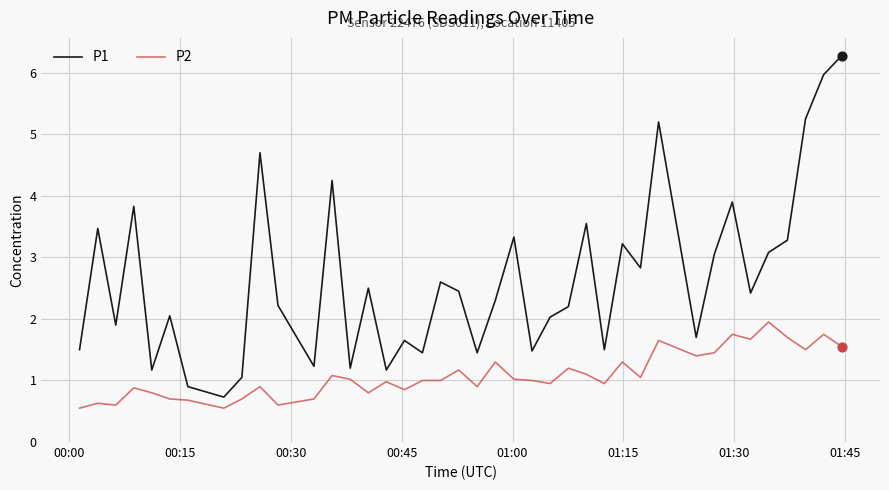

What are all the series names shown in the legend?

P1, P2